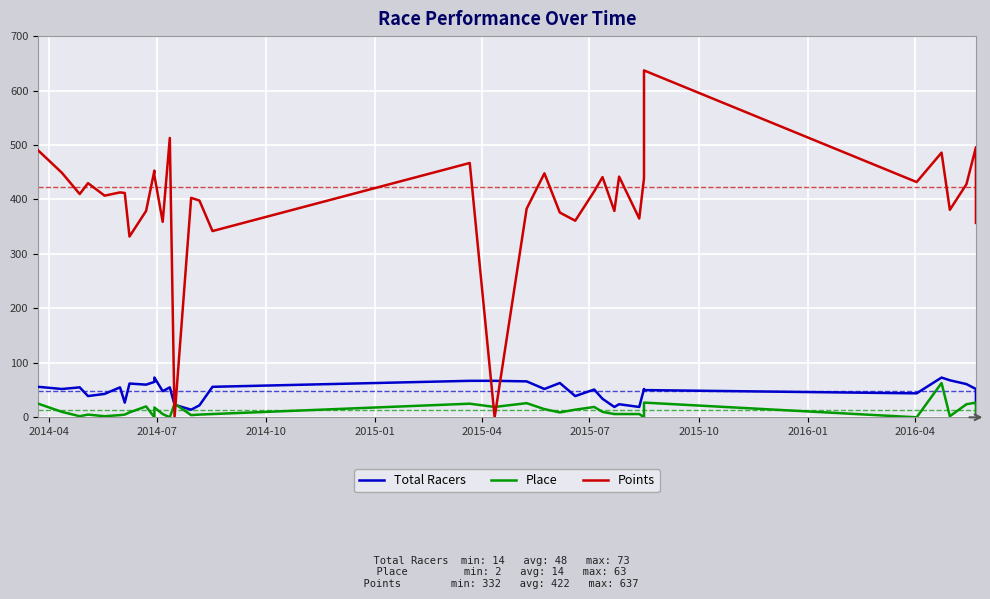

At 12, list the series in order from largest to smallest.

Points, Total Racers, Place